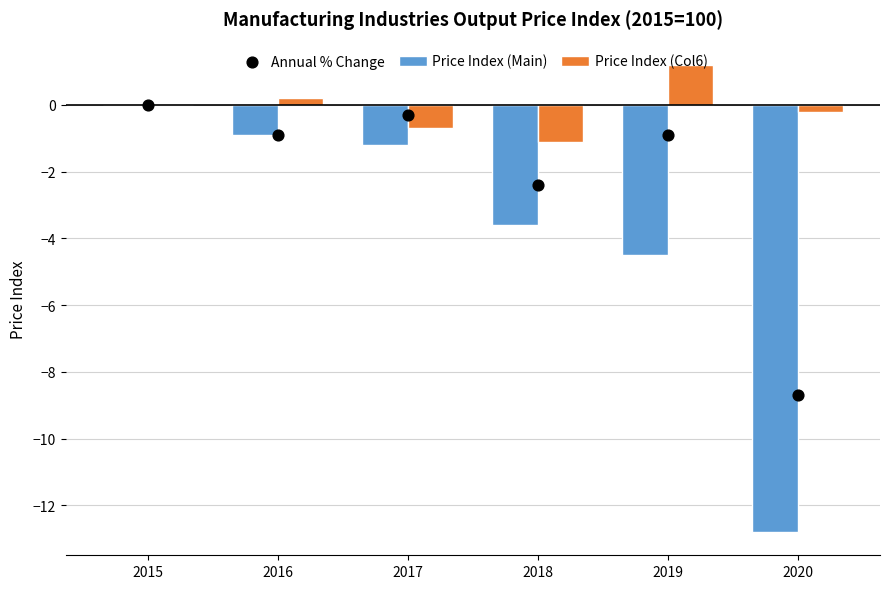

Which series contains the highest Y value?

Price Index (Col6)